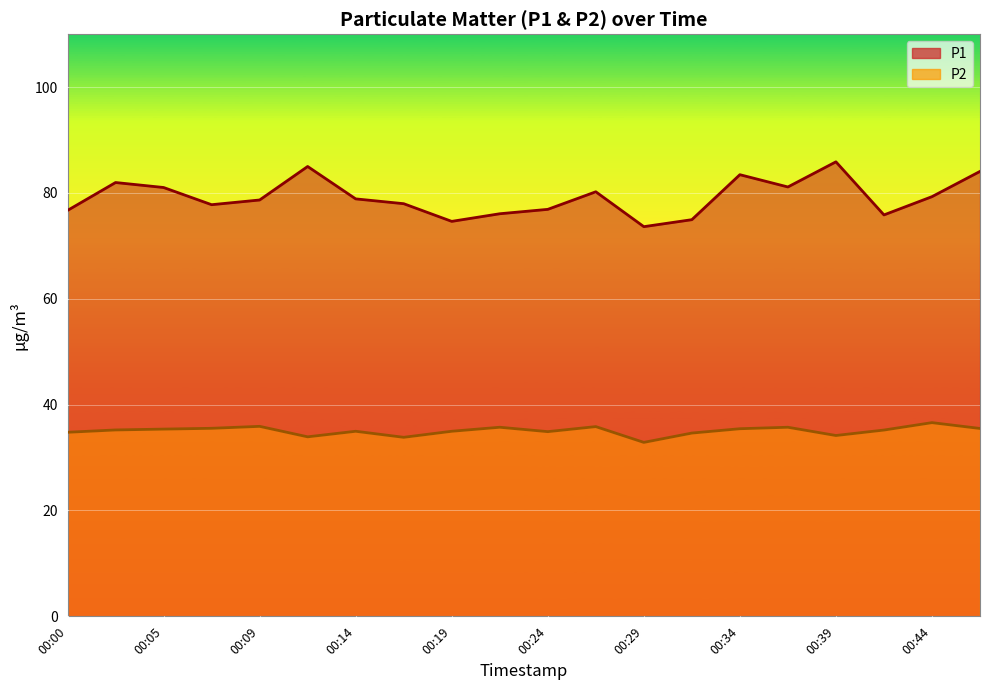

What is the sum of the P2 values at 00:34 and 00:37?

71.2